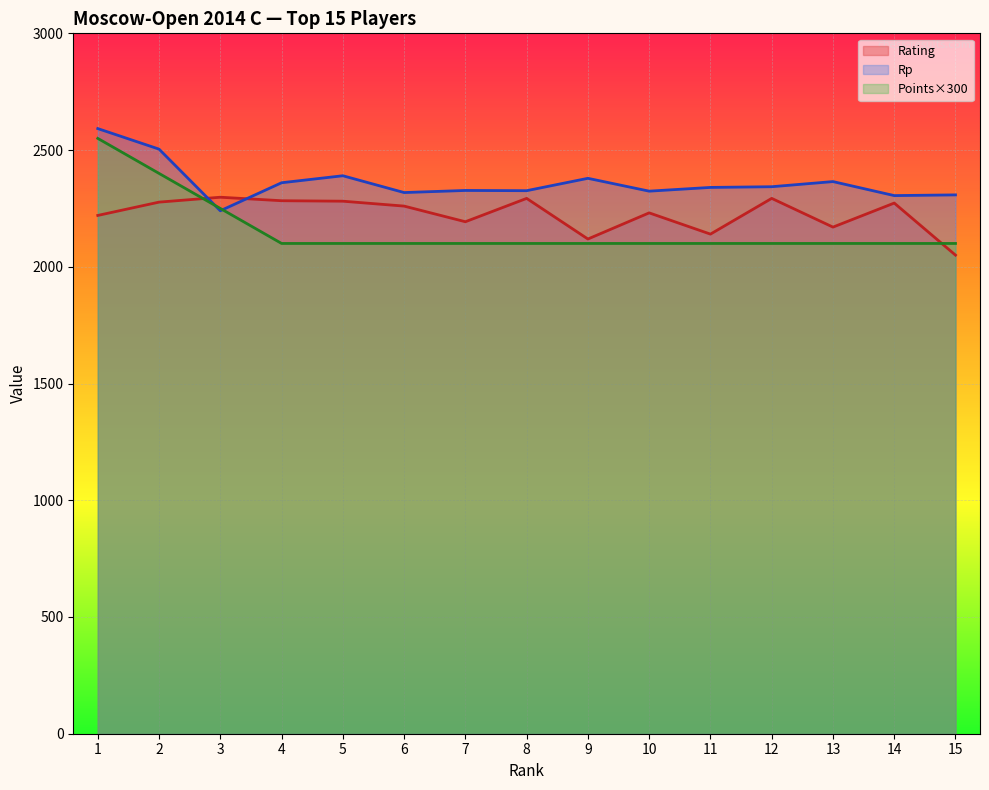

How many series are shown in this chart?

3